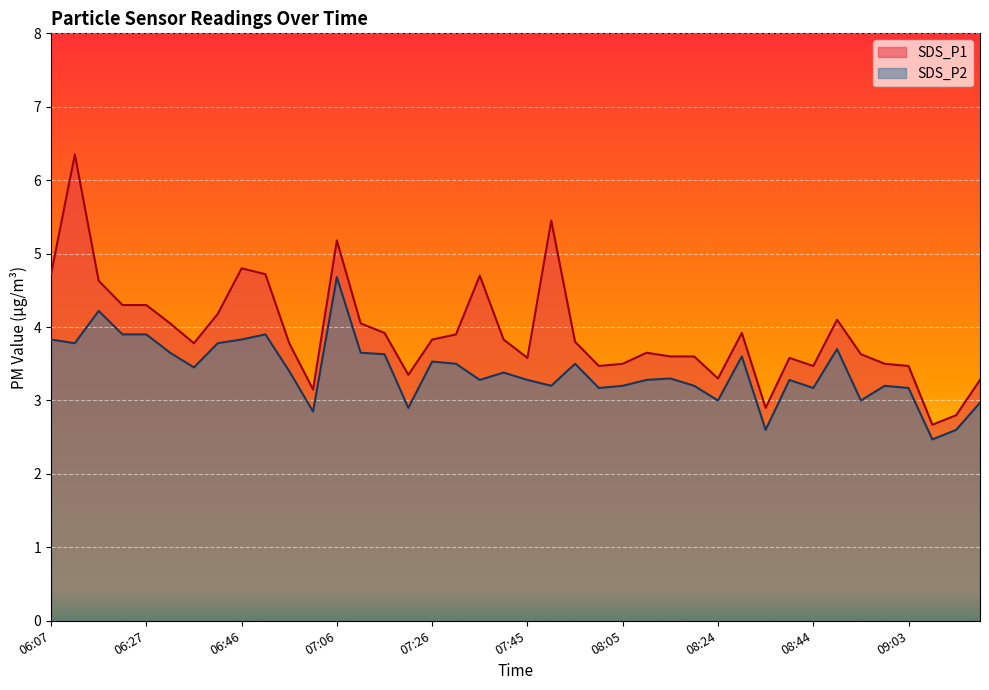

How many distinct data groups are displayed?

2